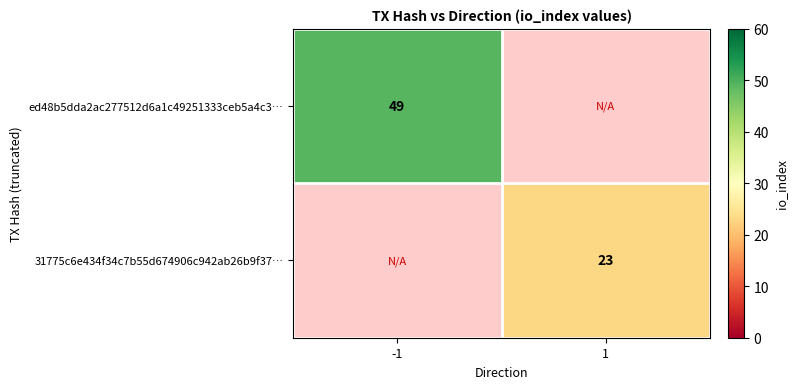

True or false: ed48b5dda2ac277512d6a1c49251333ceb5a4c3… has a value of 49 at -1.

True